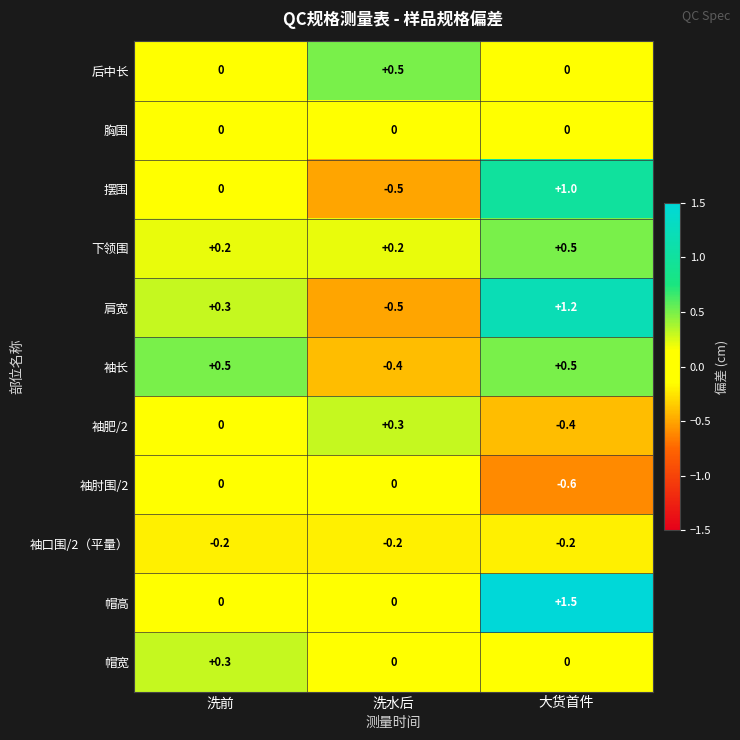

What is the difference between the 下领围 values at 大货首件 and 洗前?

0.3